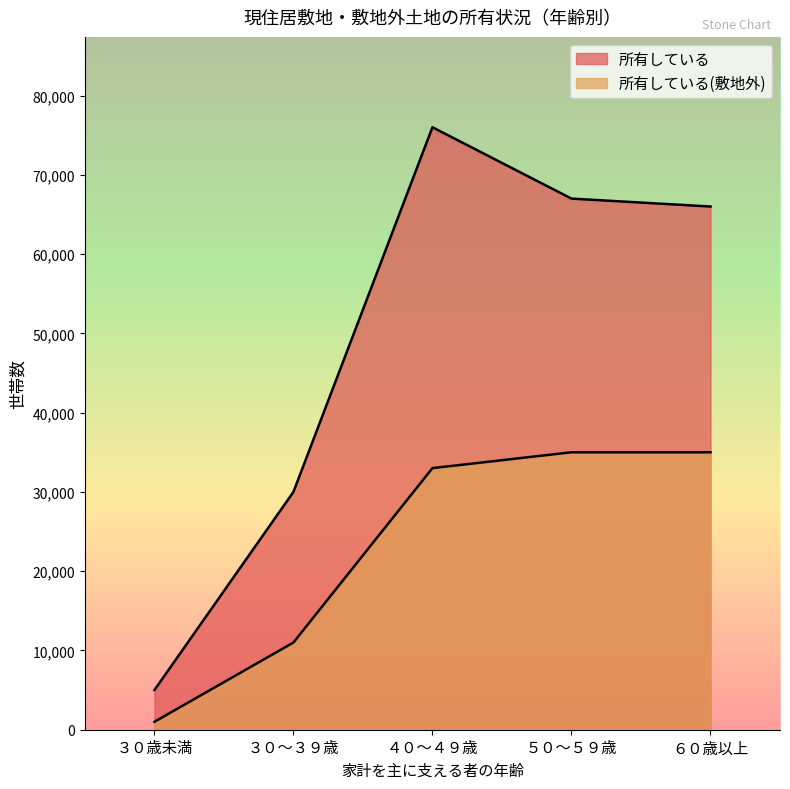

What is the maximum value shown in the chart?

76000